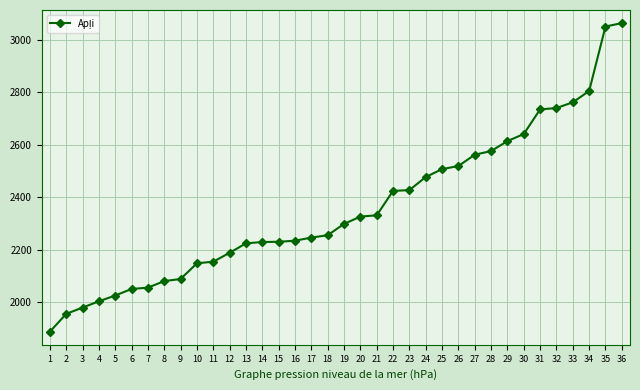

What is the smallest value displayed?

1887